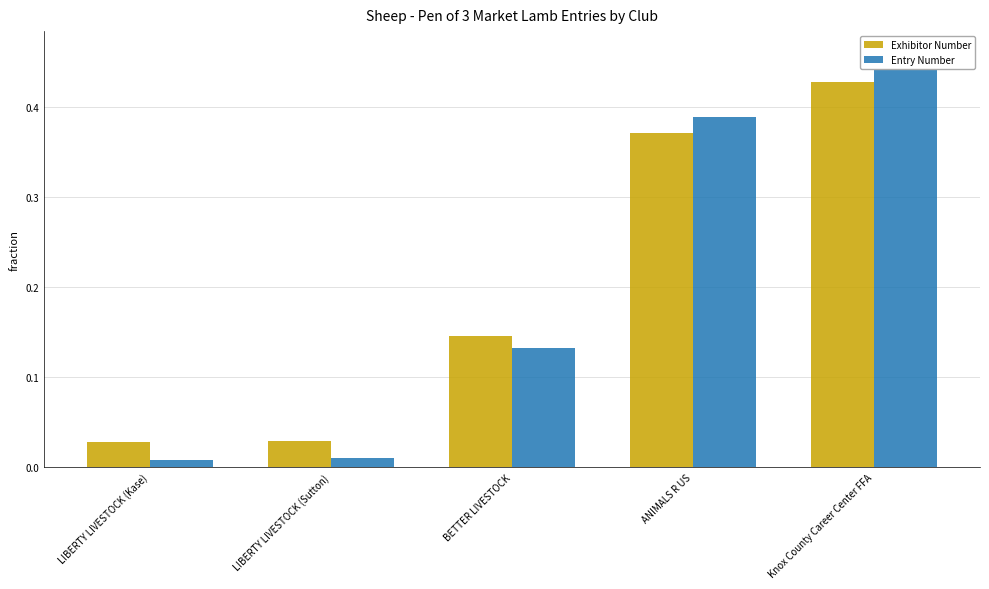

What is the average value of the Exhibitor Number series?

0.2